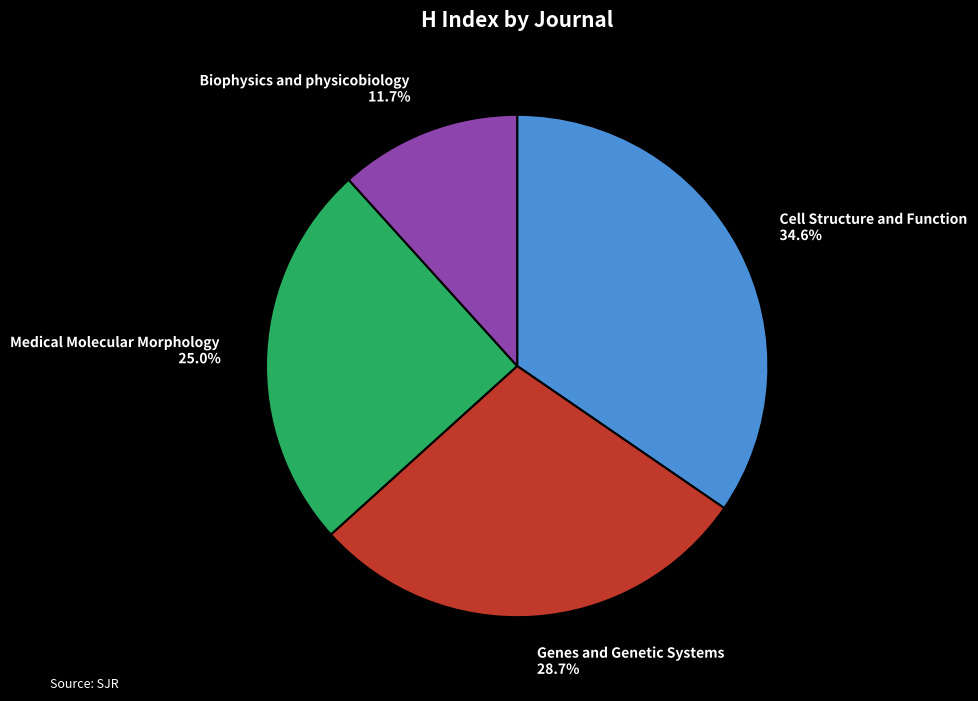

What percentage is the Medical Molecular Morphology slice, to the nearest percent?

25%